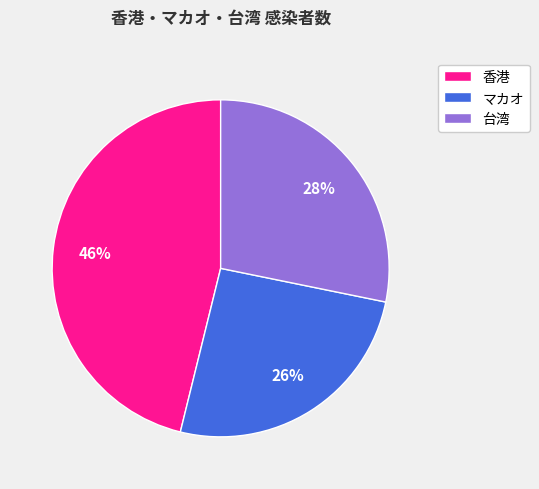

How many slices are in this pie chart?

3